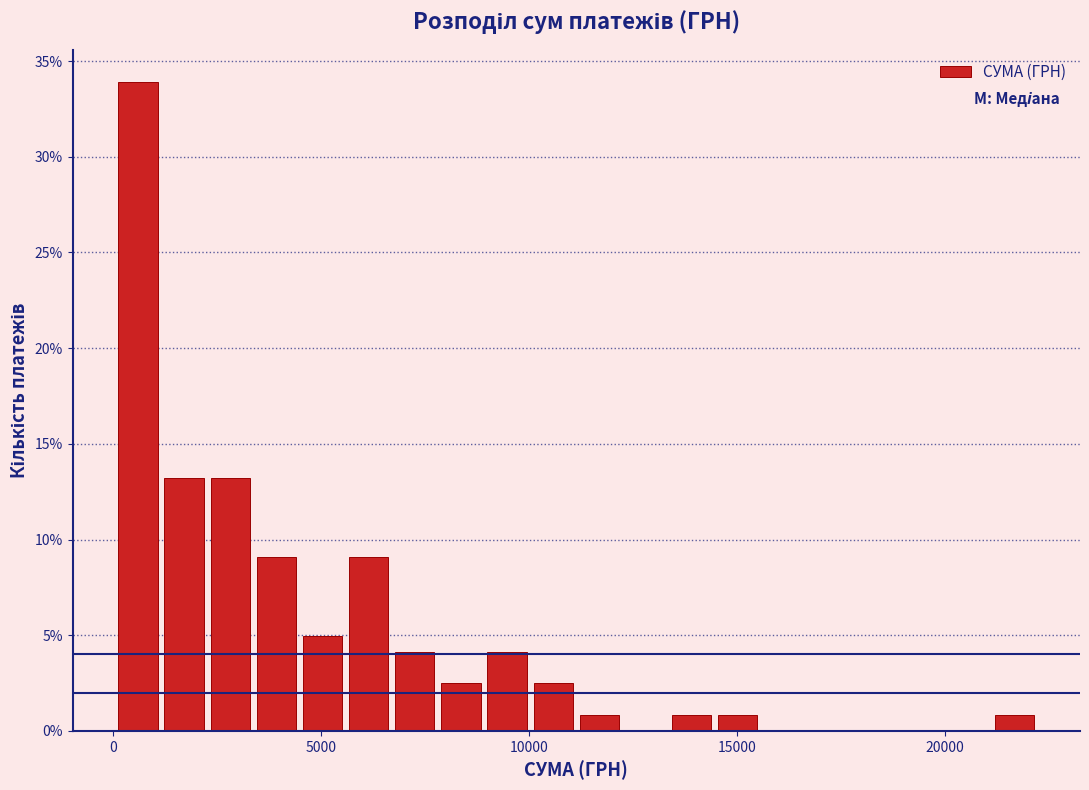

Around what value on the x-axis is the tallest bar? Give the approximate position of its centre, as read against the axis.

500